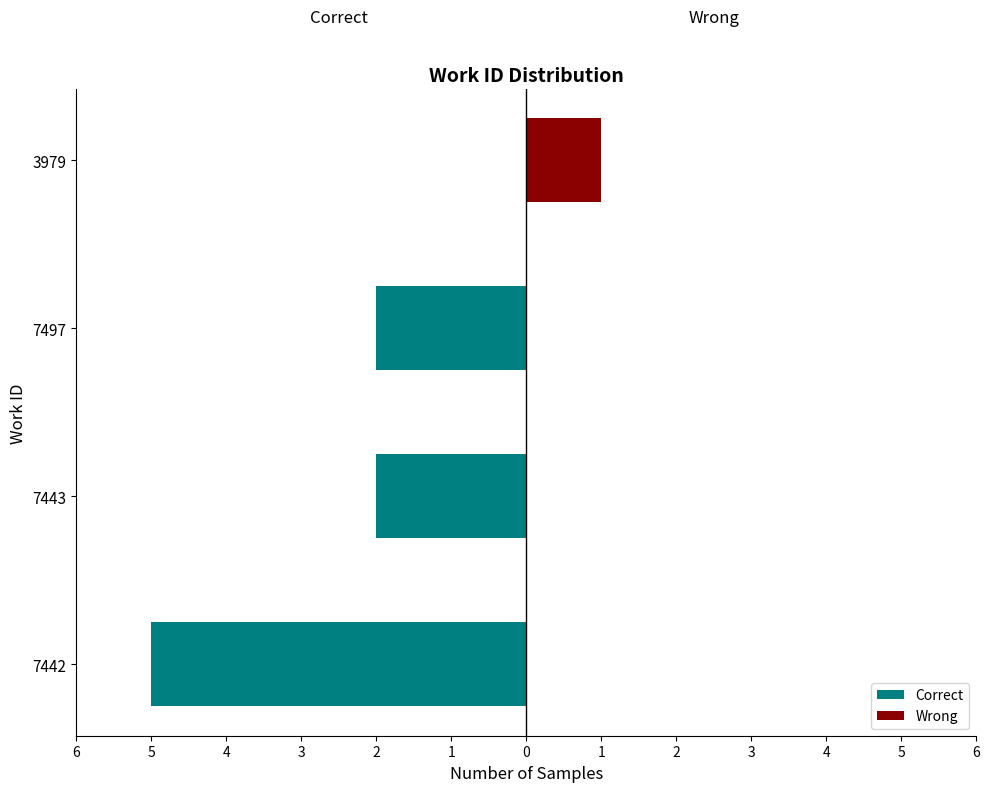

At 7497, list the series in order from smallest to largest.

Correct, Wrong